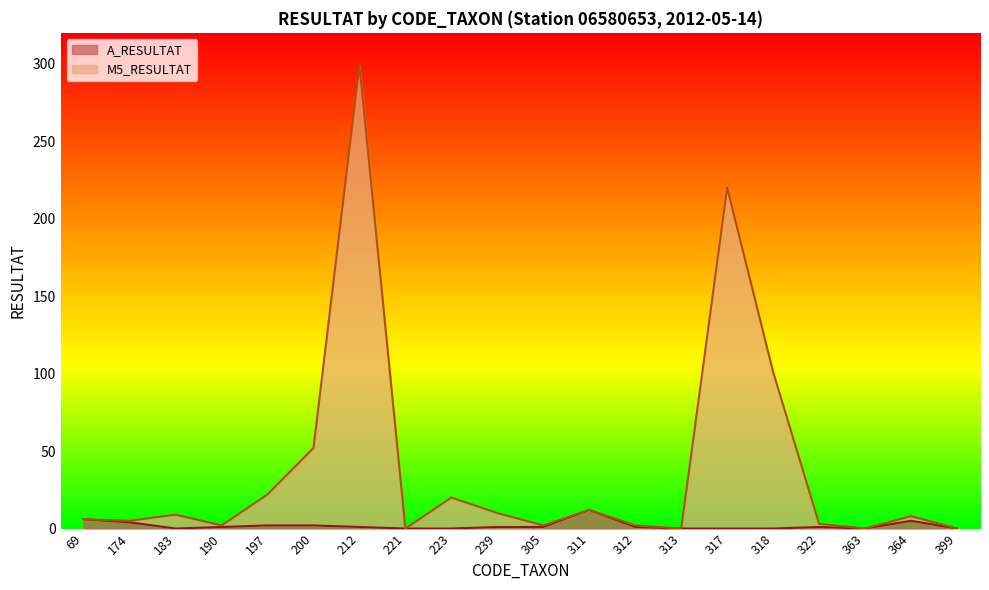

Is the value of A_RESULTAT at 197 greater than the value of M5_RESULTAT at 318?

No